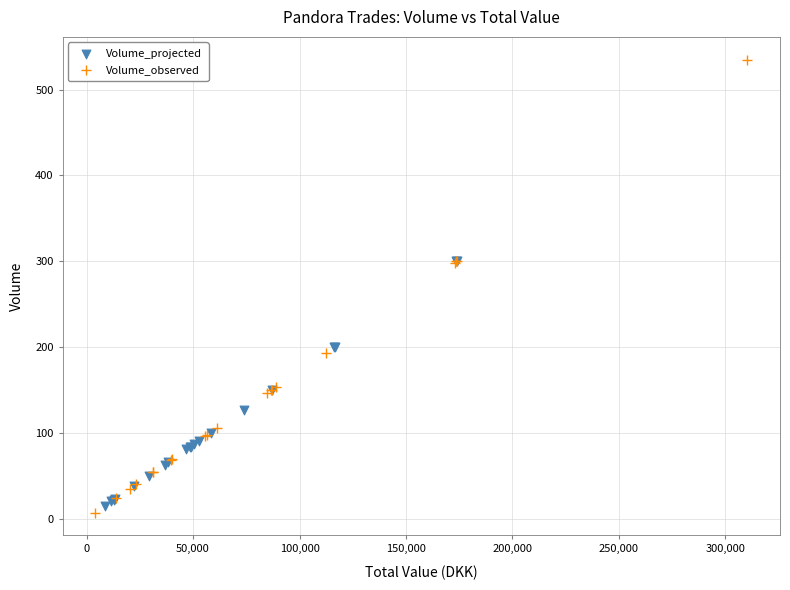

Which series has the widest spread of Y values?

Volume_observed